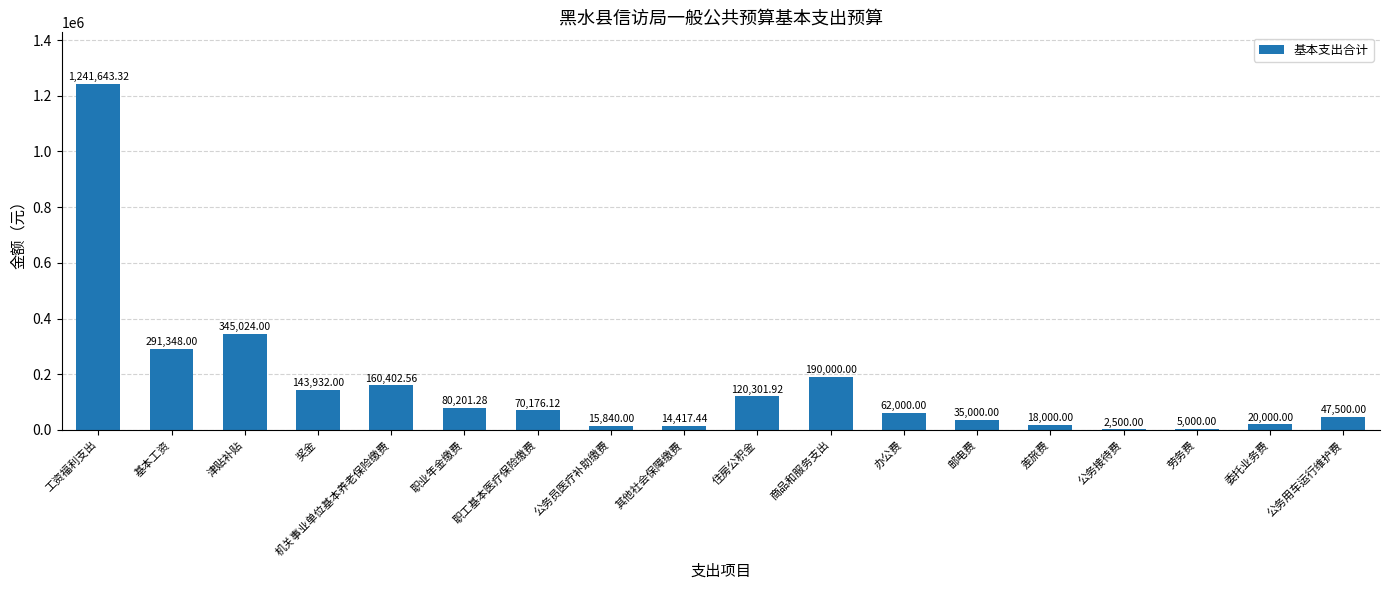

At which label is the value closest to 622071?

津贴补贴